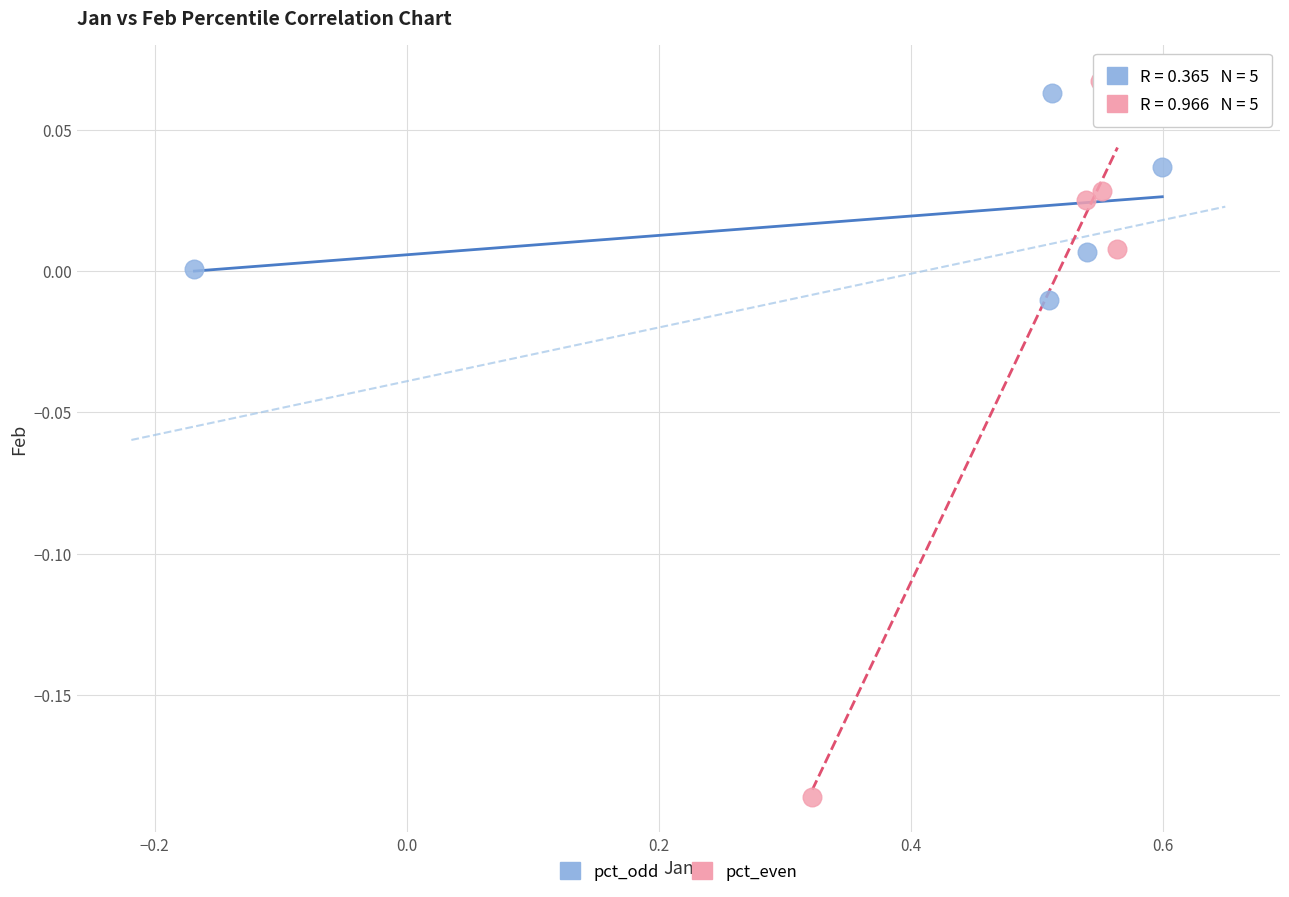

Which series reaches the minimum Y coordinate?

pct_even